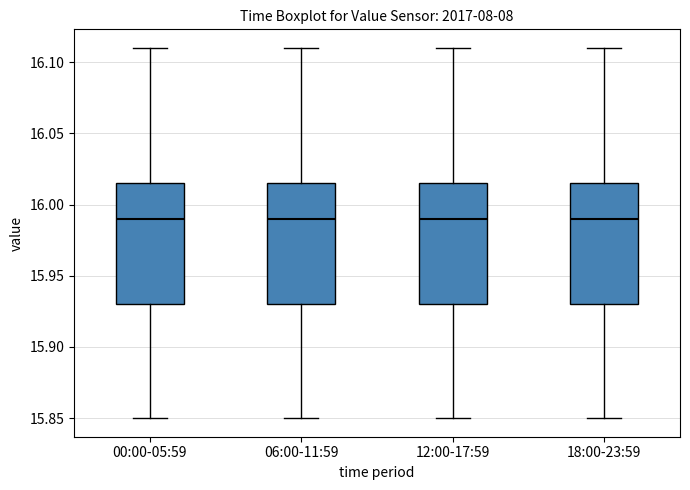

Reading left to right, read every box against the y-axis: the position of its median line, the range the box covers, and the ends of its whiskers. The values are not printed on the chart, so give them approximately, as read against the axis.

00:00-05:59: median 15.990, box 15.930 to 16.015, whiskers 15.850 to 16.110
06:00-11:59: median 15.990, box 15.930 to 16.015, whiskers 15.850 to 16.110
12:00-17:59: median 15.990, box 15.930 to 16.015, whiskers 15.850 to 16.110
18:00-23:59: median 15.990, box 15.930 to 16.015, whiskers 15.850 to 16.110